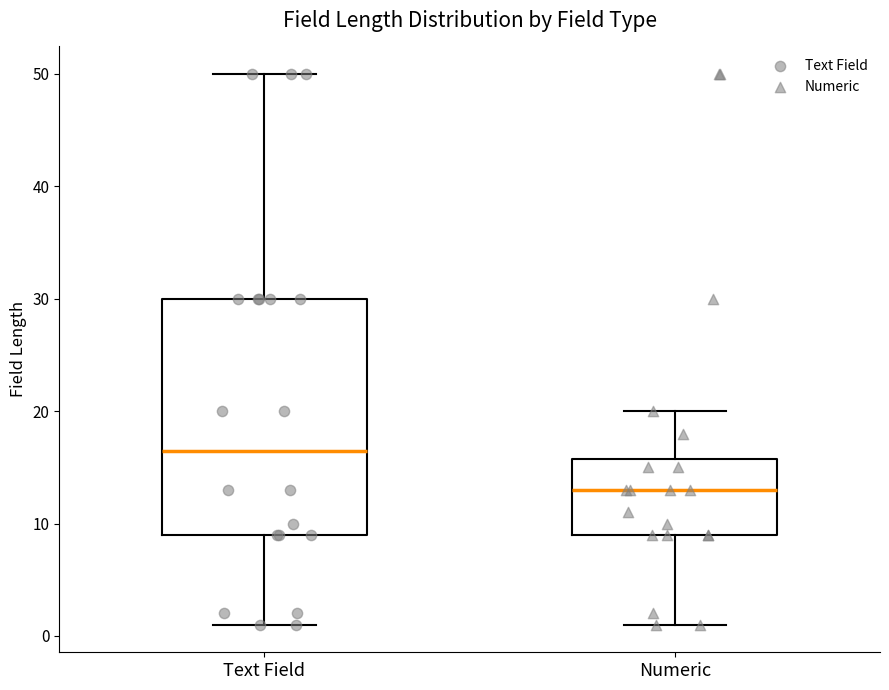

Where is the upper edge of the box for Numeric on the y-axis? The values are not printed on the chart, so give them approximately, as read against the axis.

16